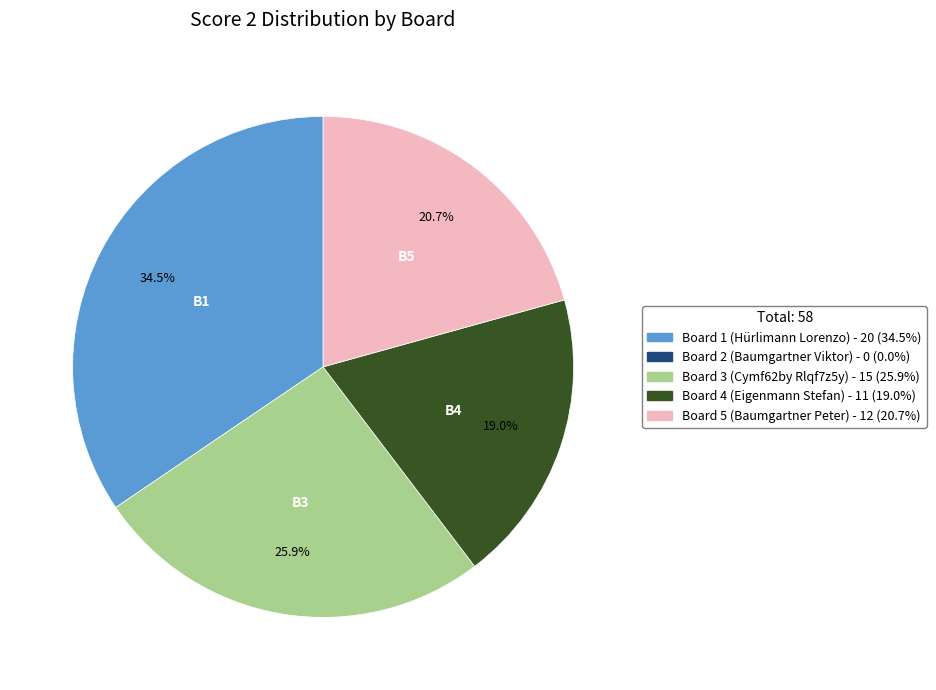

Does any single category account for the majority?

No